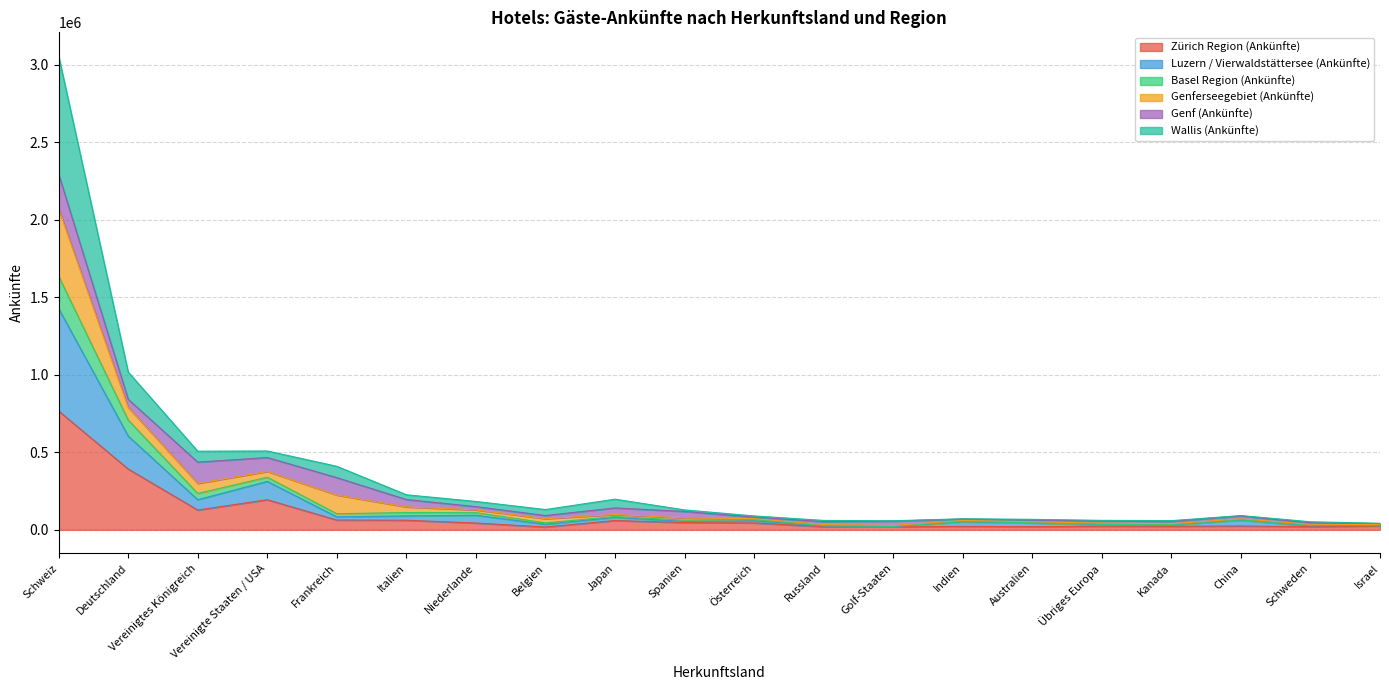

At which label does Zürich Region (Ankünfte) reach its peak?

Schweiz